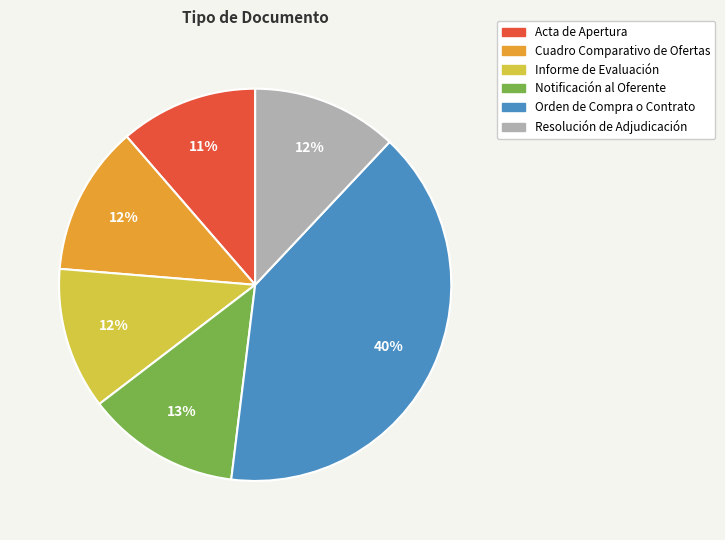

Is the sum of Resolución de Adjudicación and Orden de Compra o Contrato greater than half?

Yes